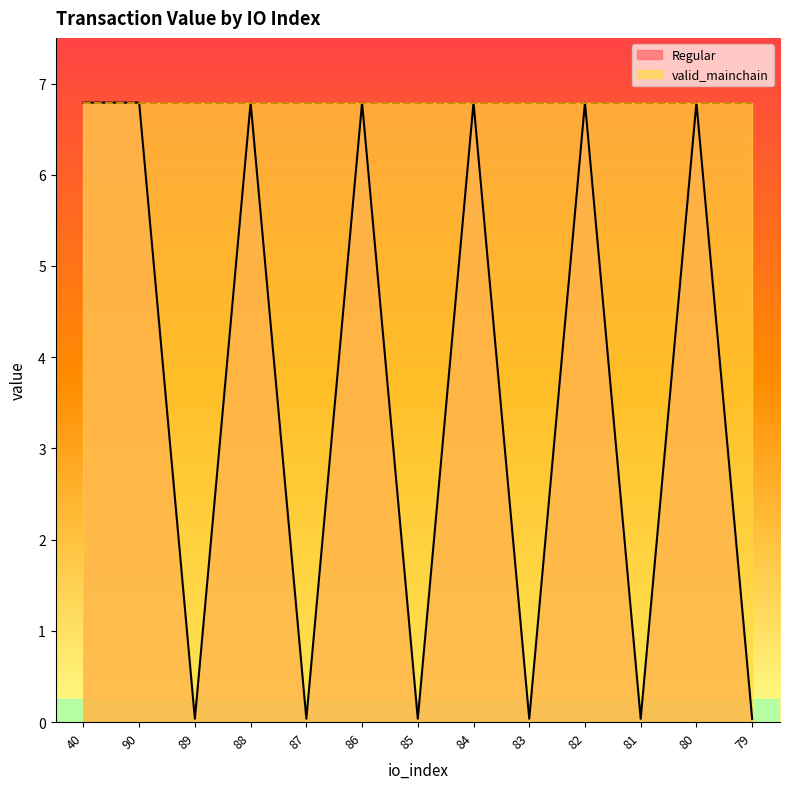

True or false: the data has more than 2 interior local peaks.

True